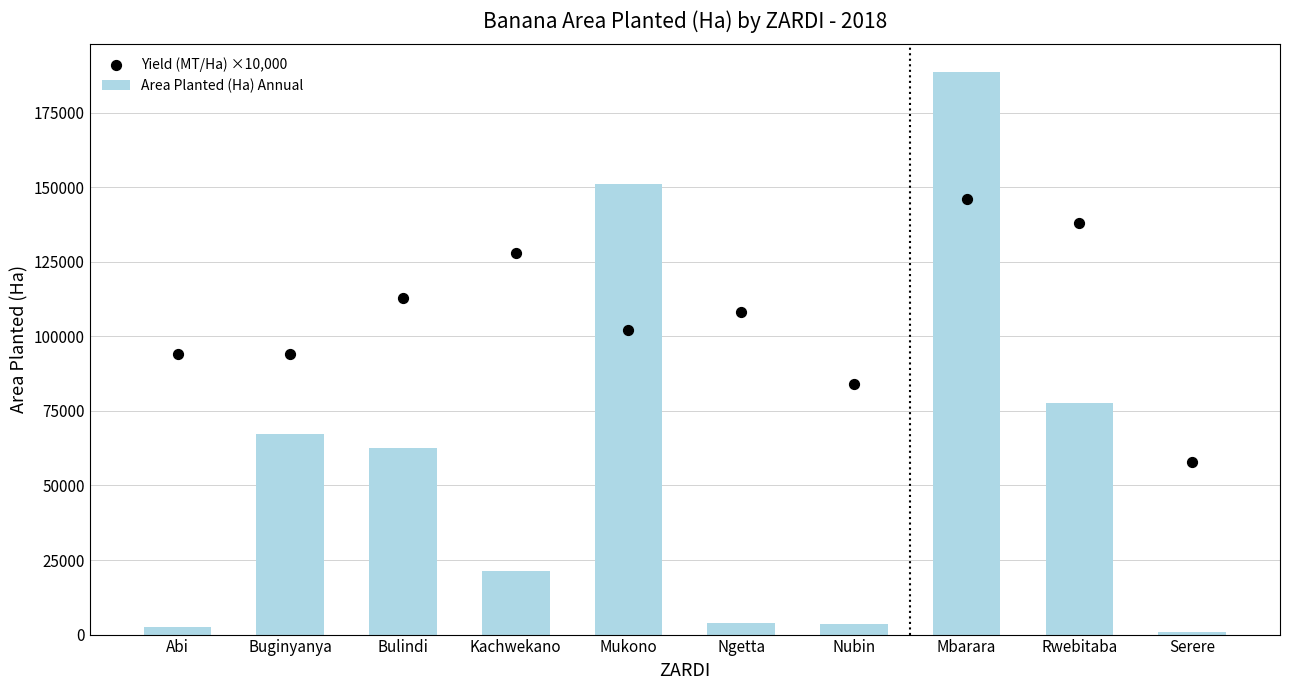

At how many categories does at least one series exceed 152985?

1